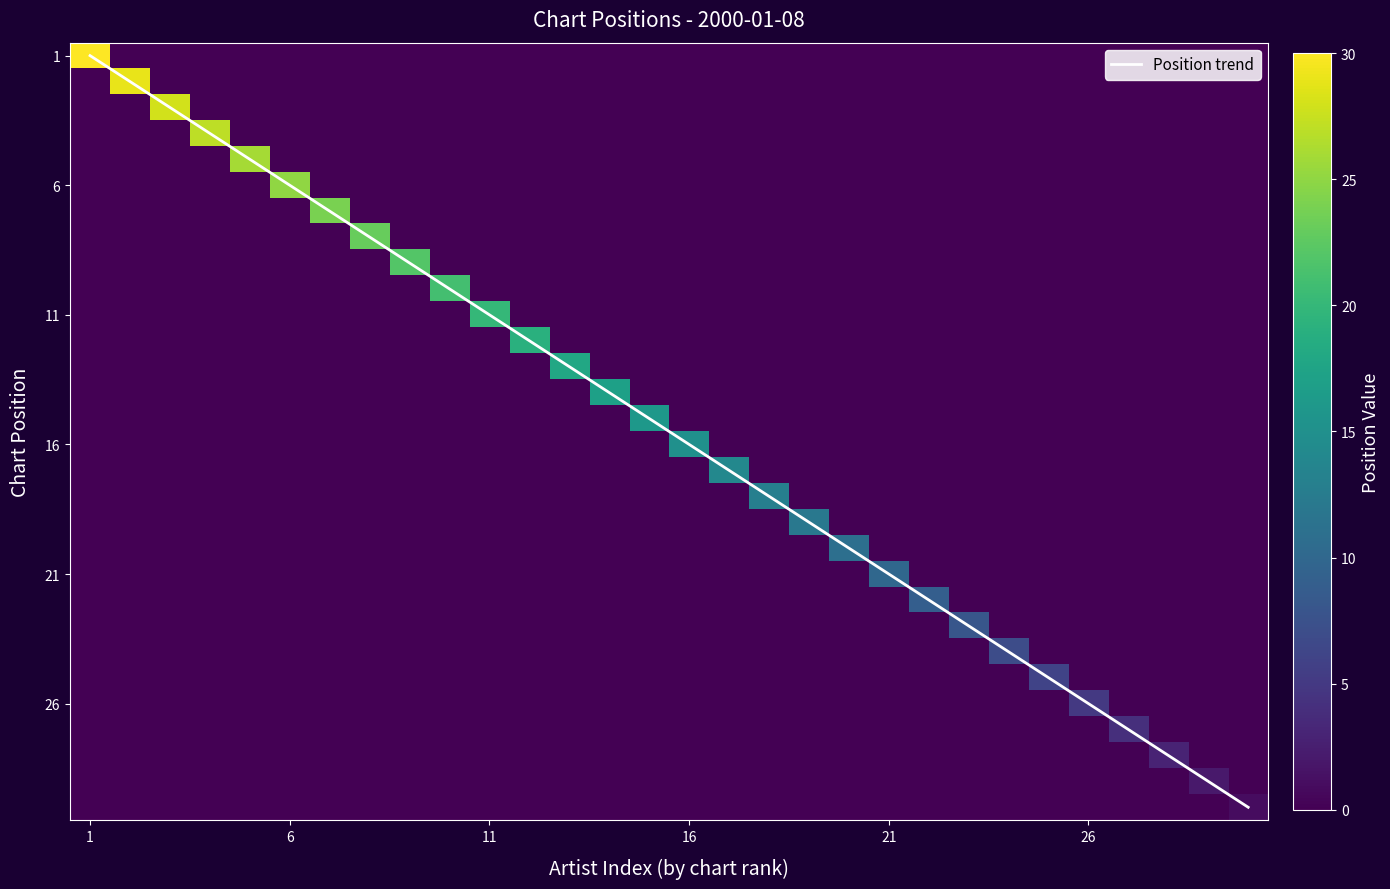

The value of 16 at 11 is 0. True or false?

True